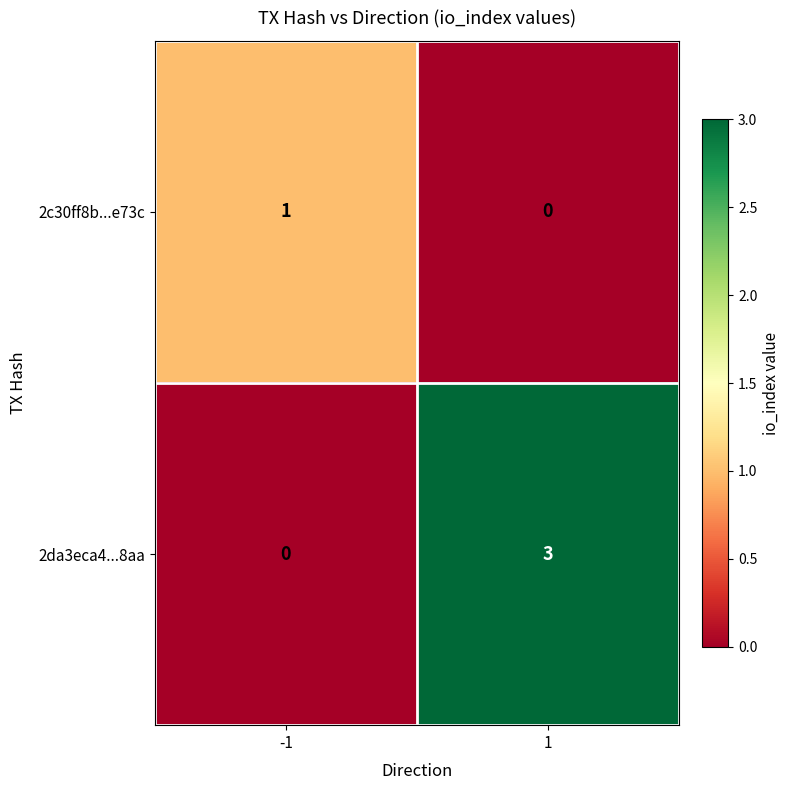

At which category is the sum across all series the highest?

1